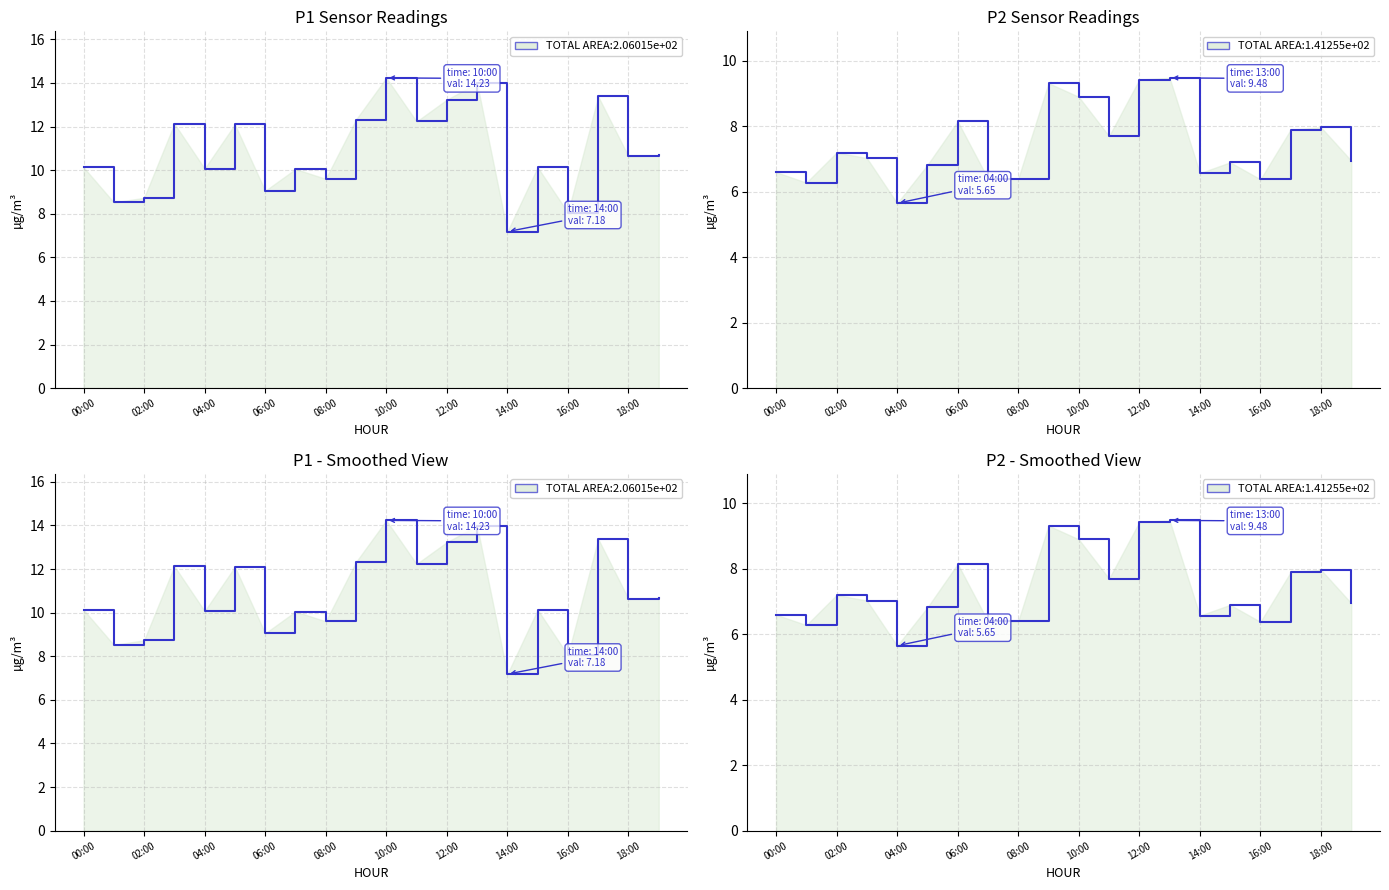

How many interior local valleys does the P2 line series have?

5